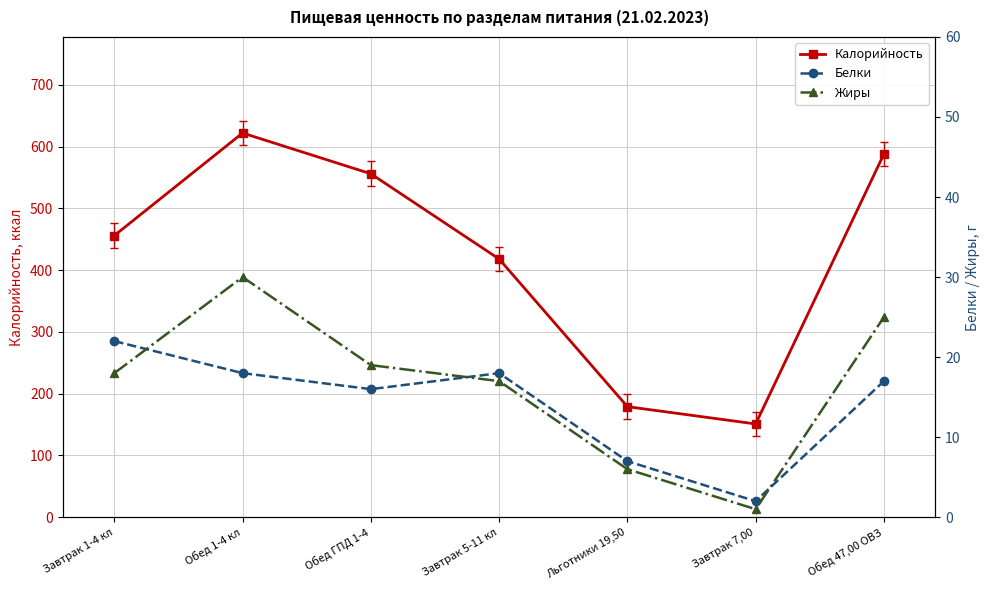

How many values in the Жиры series are below 18?

3